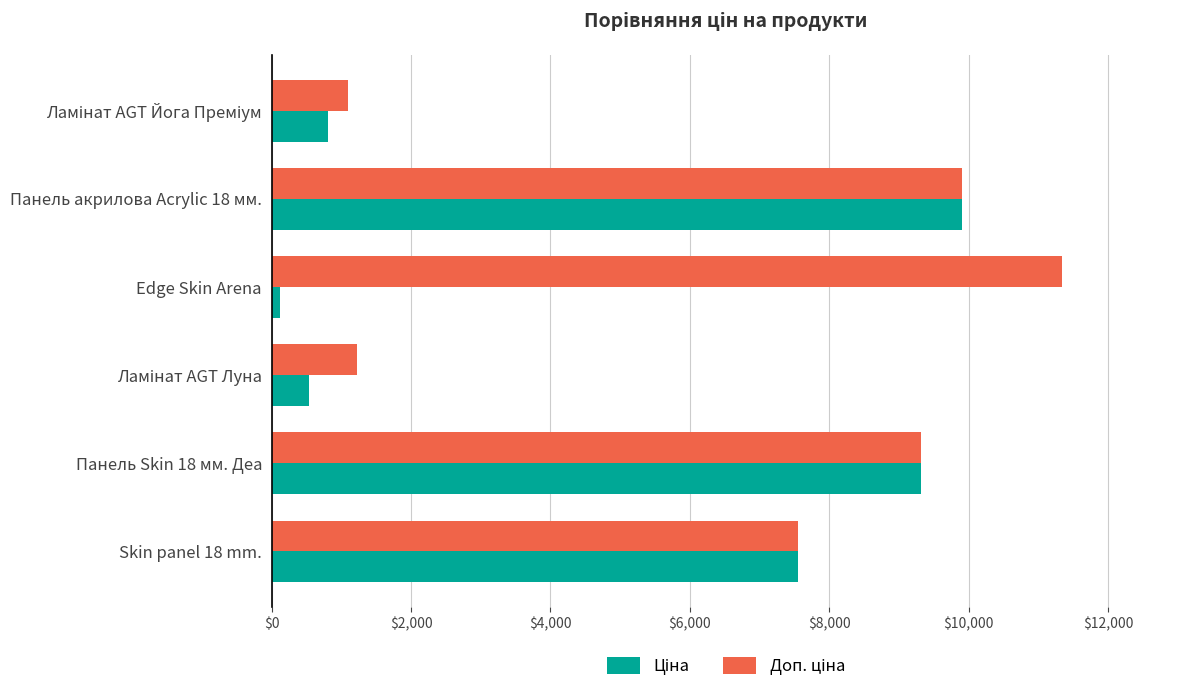

What is the maximum value shown in the chart?

11334.0